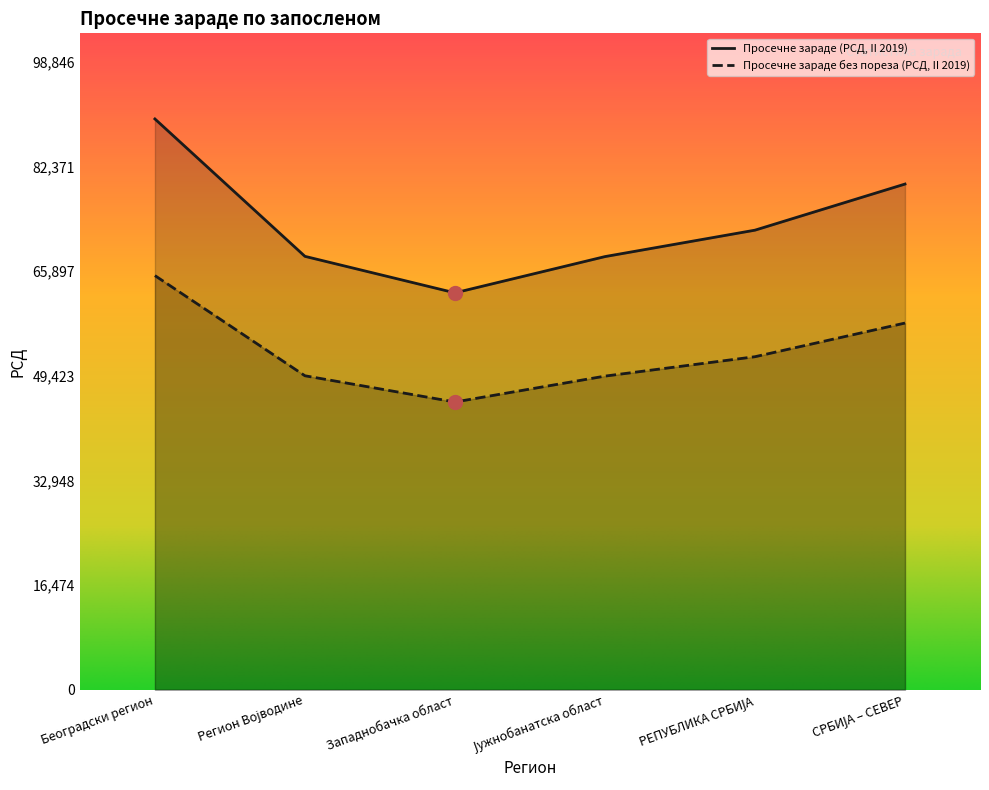

Rank the series by their maximum value, from lowest to highest.

Просечне зараде без пореза (РСД, II 2019), Просечне зараде (РСД, II 2019)